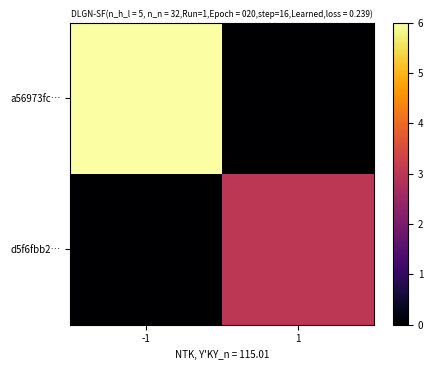

Which series has the largest range (max minus min)?

a56973fc…